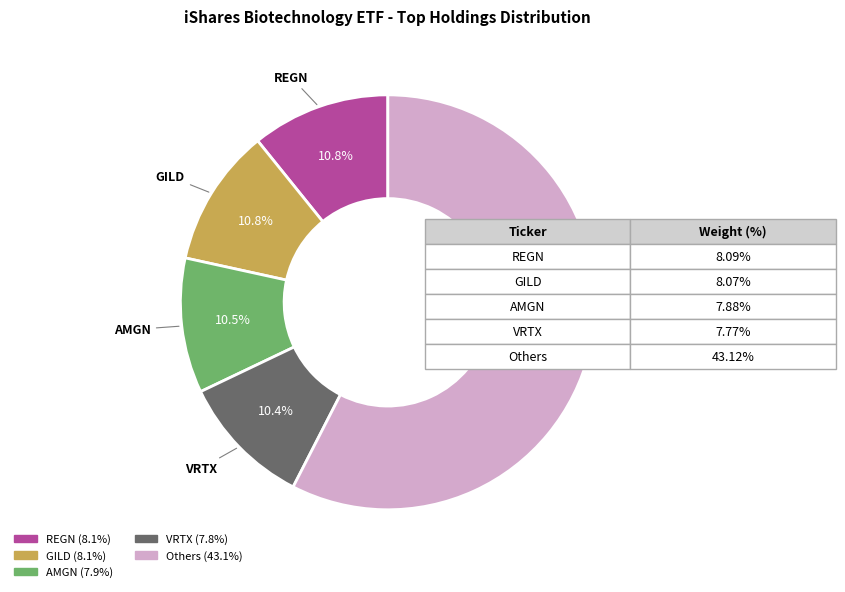

Is there a majority slice in this chart?

Yes